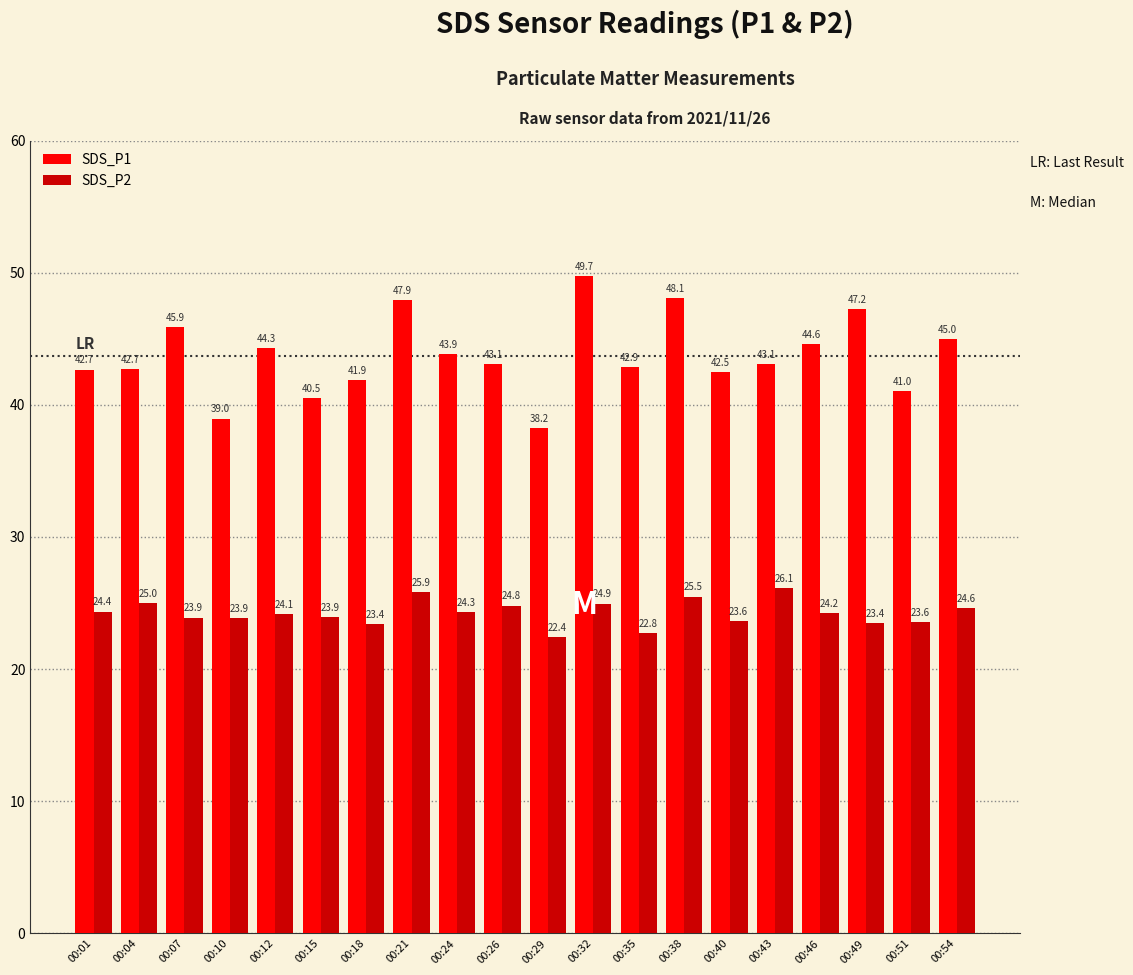

What is the sum of all SDS_P2 values?

484.7